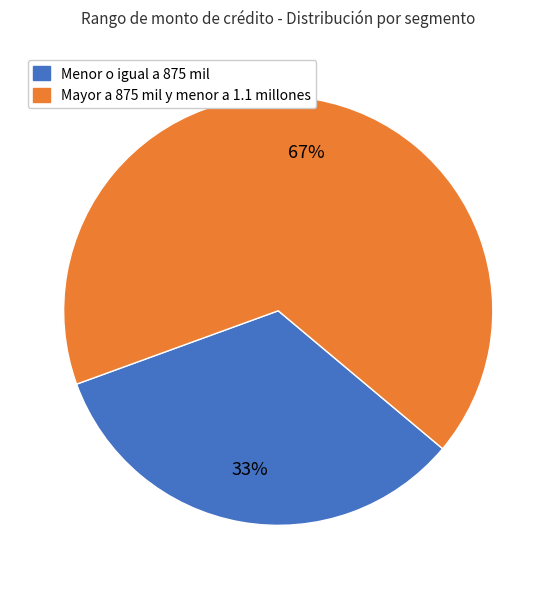

Does any single category account for the majority?

Yes